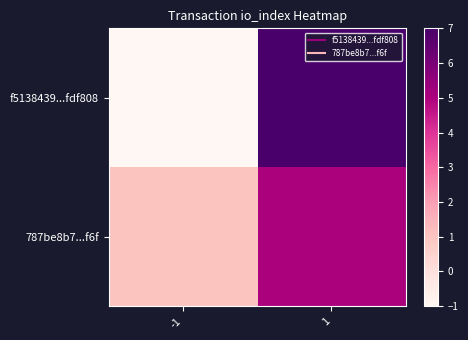

Reading left to right, transcribe all the data shown in this chart.

f5138439...fdf808: -1=-1	1=7
787be8b7...f6f: -1=1	1=5